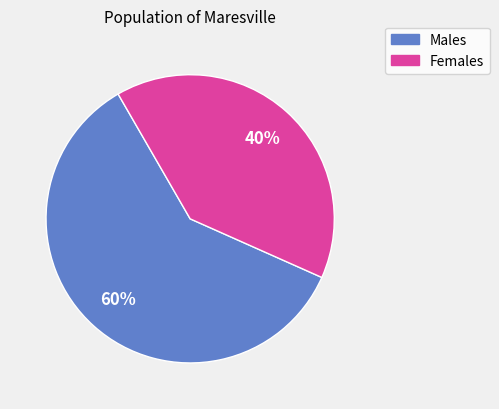

To the nearest percent, what is the average slice percentage?

50%